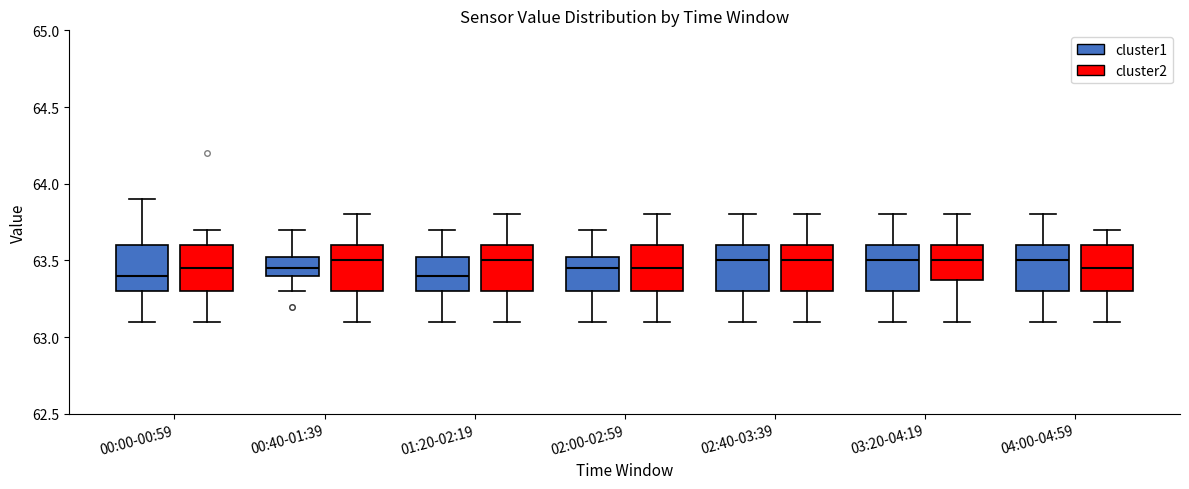

Where does the median line of the box for 02:40-03:39 (cluster1) sit on the y-axis? The values are not printed on the chart, so give them approximately, as read against the axis.

63.50